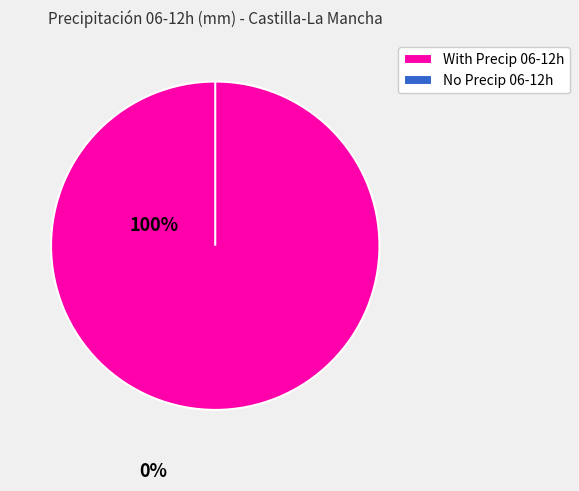

Is there any slice that represents more than half of the pie?

No